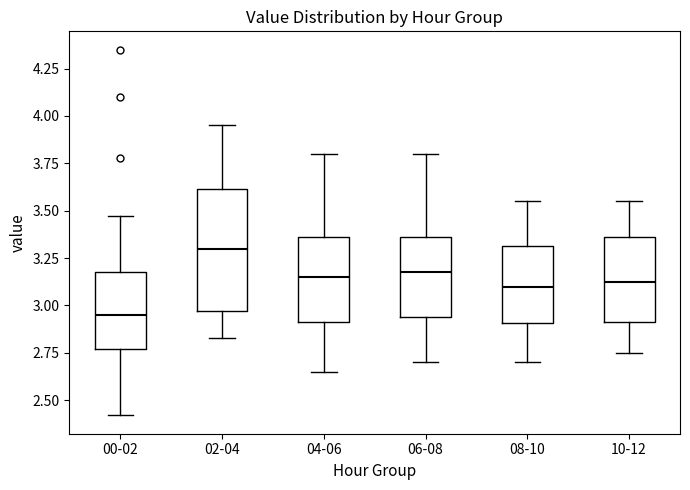

Which box has the lowest median line?

00-02